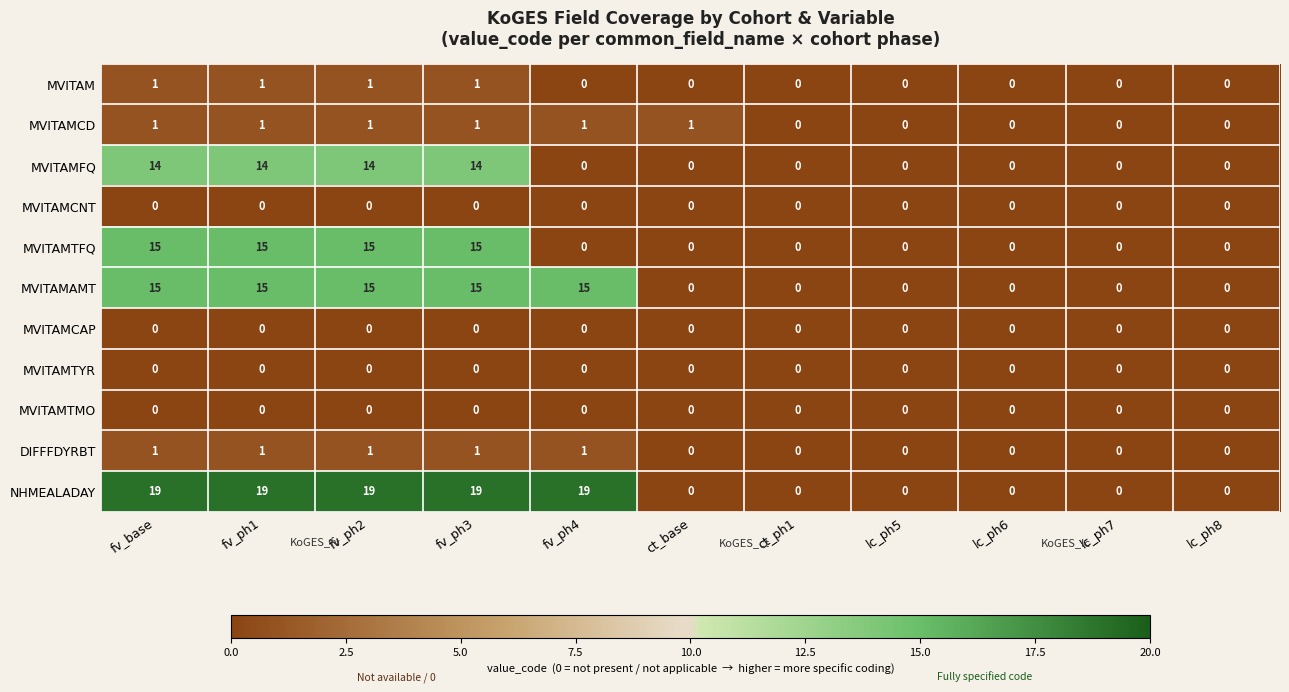

What is the sum of all NHMEALADAY values?

95